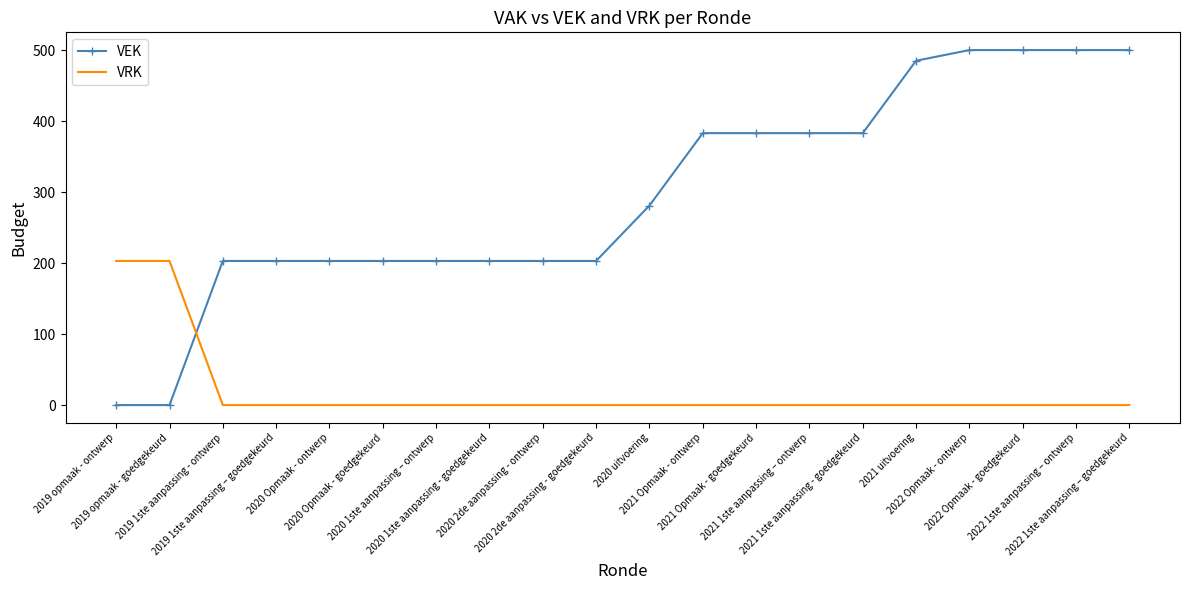

True or false: VEK has a value of 874 at 2022 1ste aanpassing – ontwerp.

False